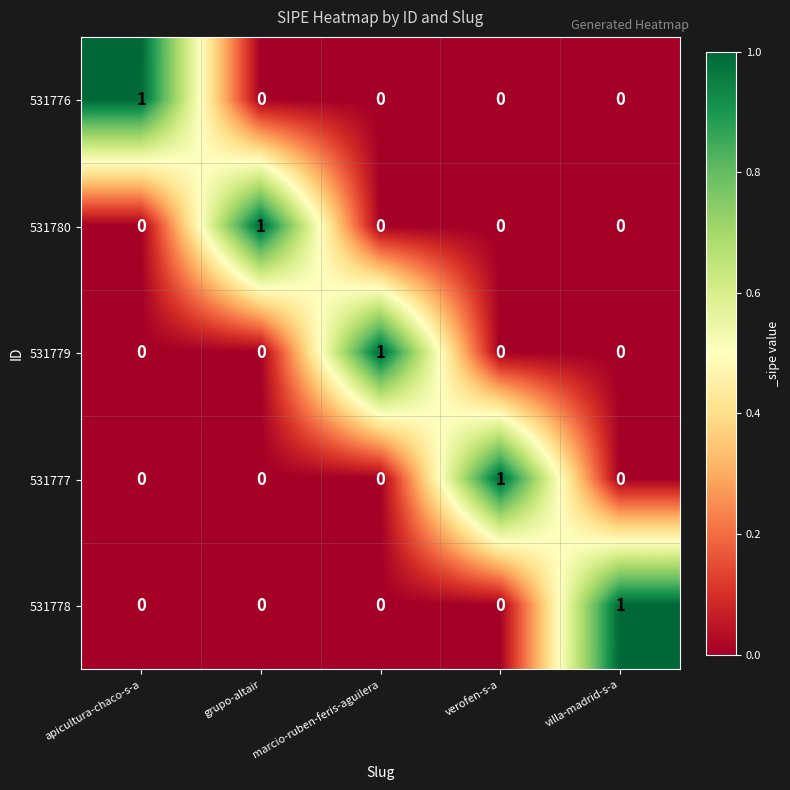

Is it true that 531776 equals 1 at apicultura-chaco-s-a?

True